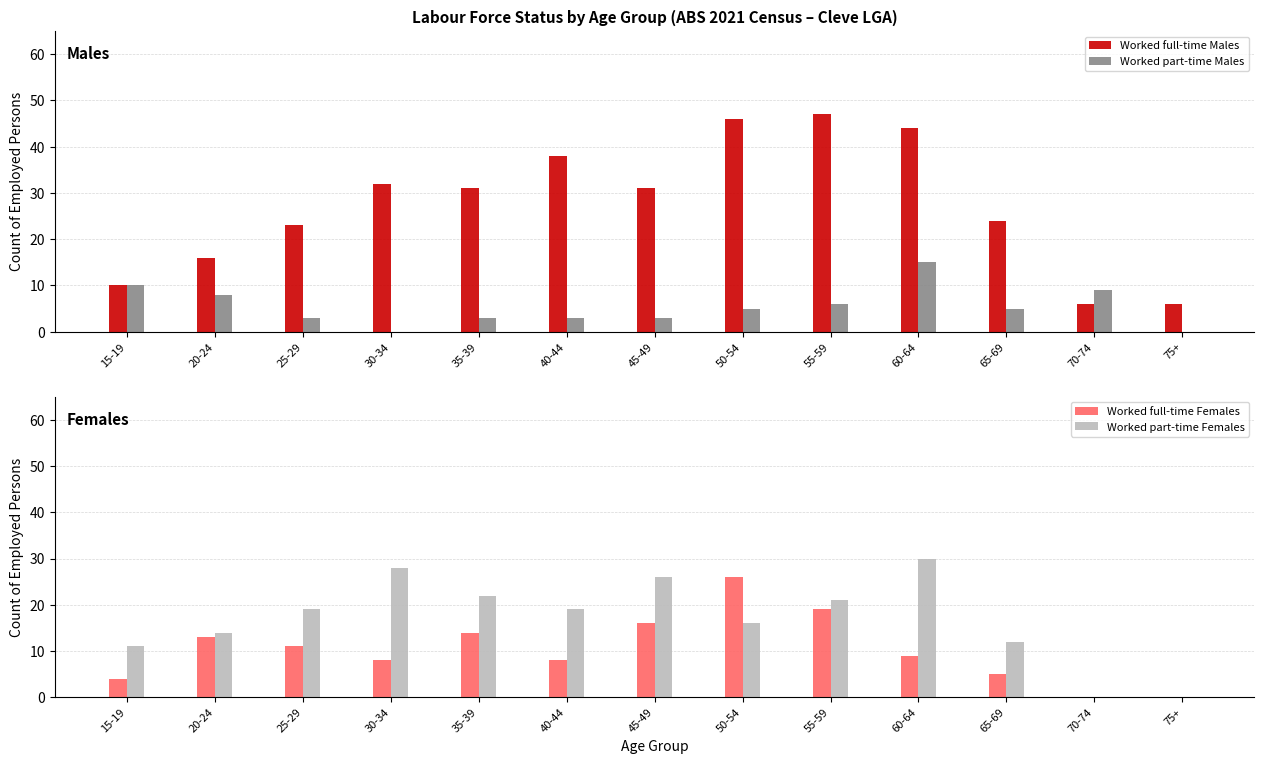

The Worked full-time Females series shows 21 at 35-39. True or false?

False